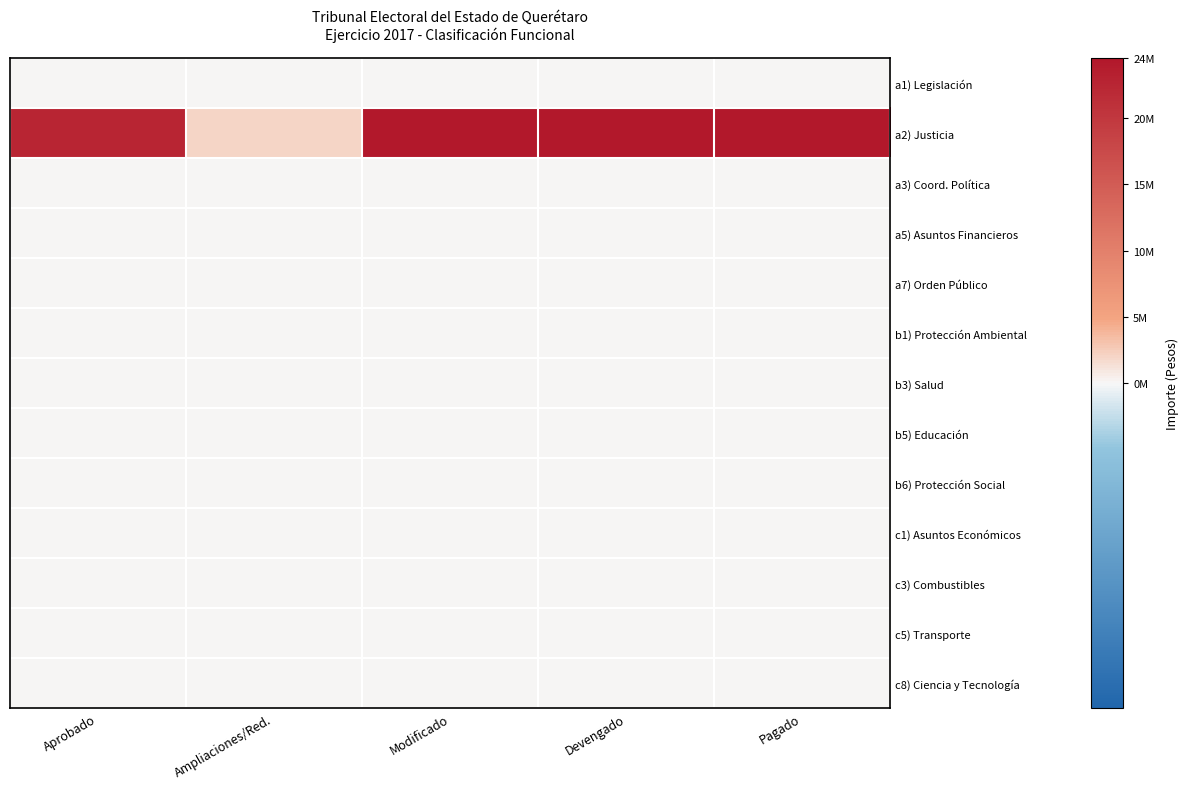

Which series changed the most between Ampliaciones/Red. and Modificado?

a2) Justicia